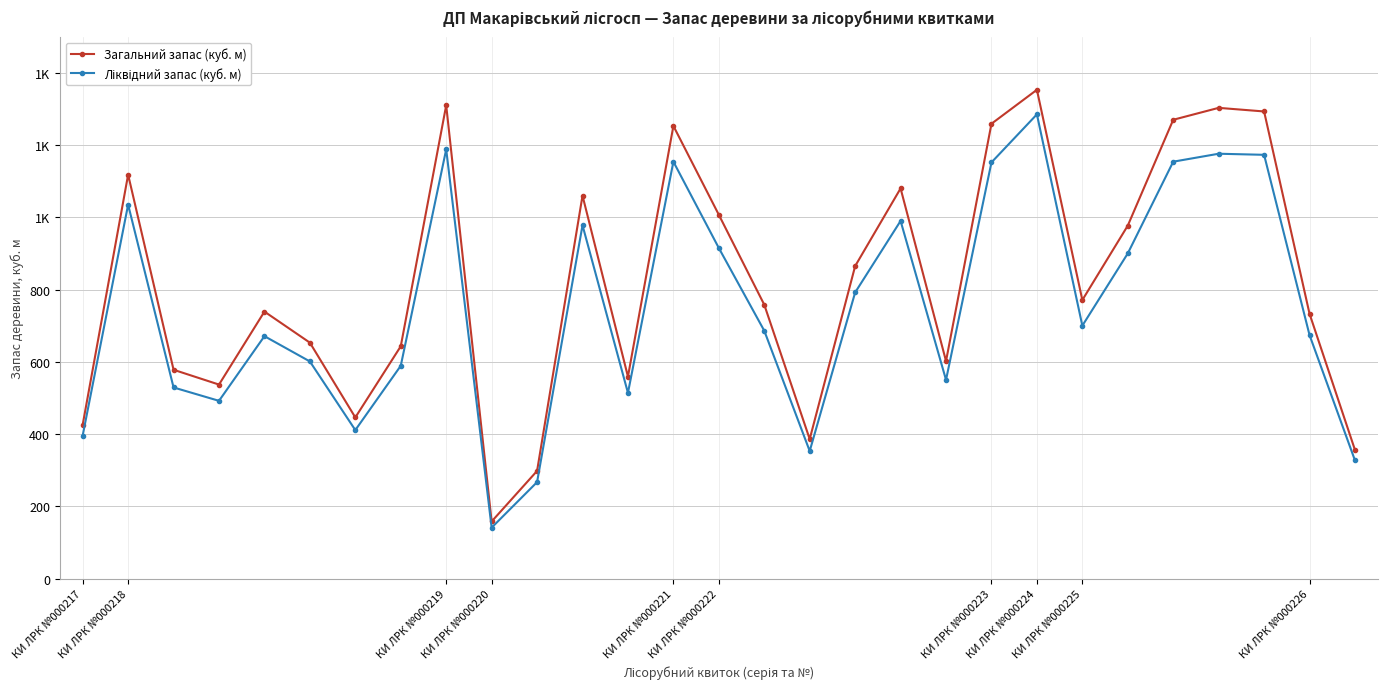

Does the chart have visible grid lines?

Yes